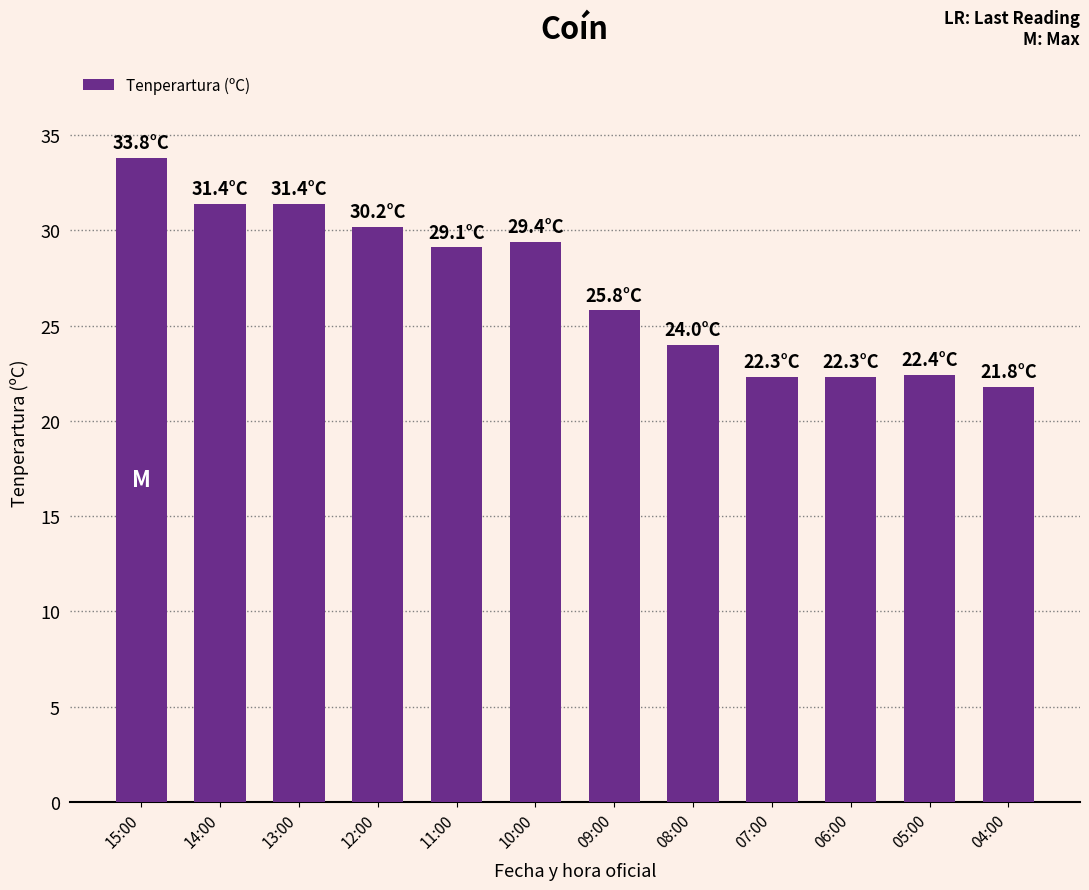

Read the value at 11:00.

29.1